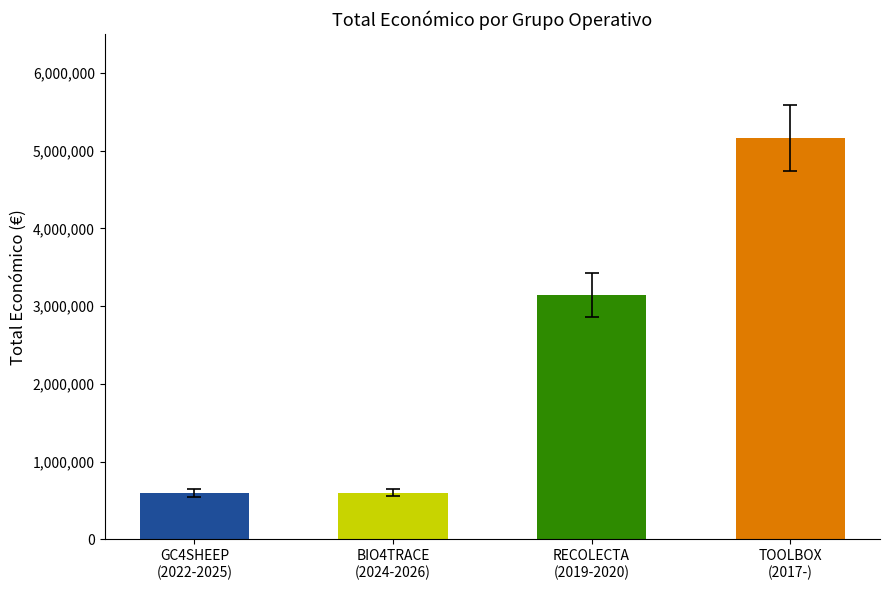

Which category has the highest value across all series?

TOOLBOX
(2017-)